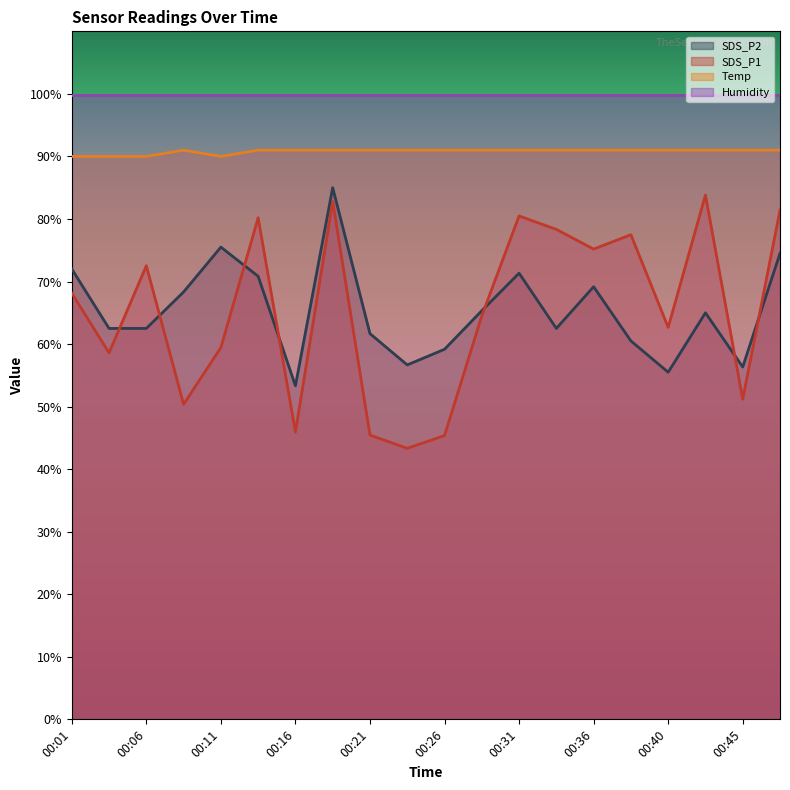

What is the sum of the SDS_P2 values at 00:33 and 00:01?

134.5